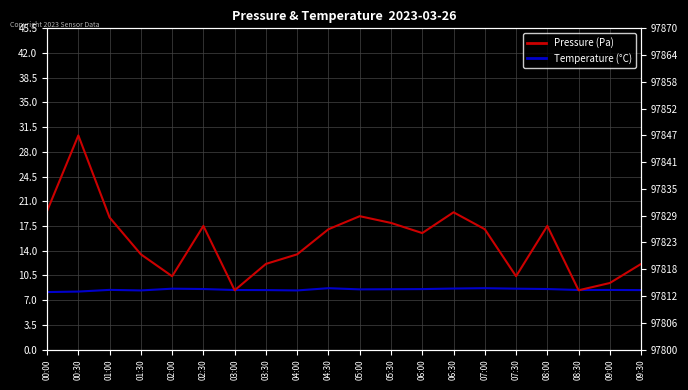

How many distinct data groups are displayed?

2